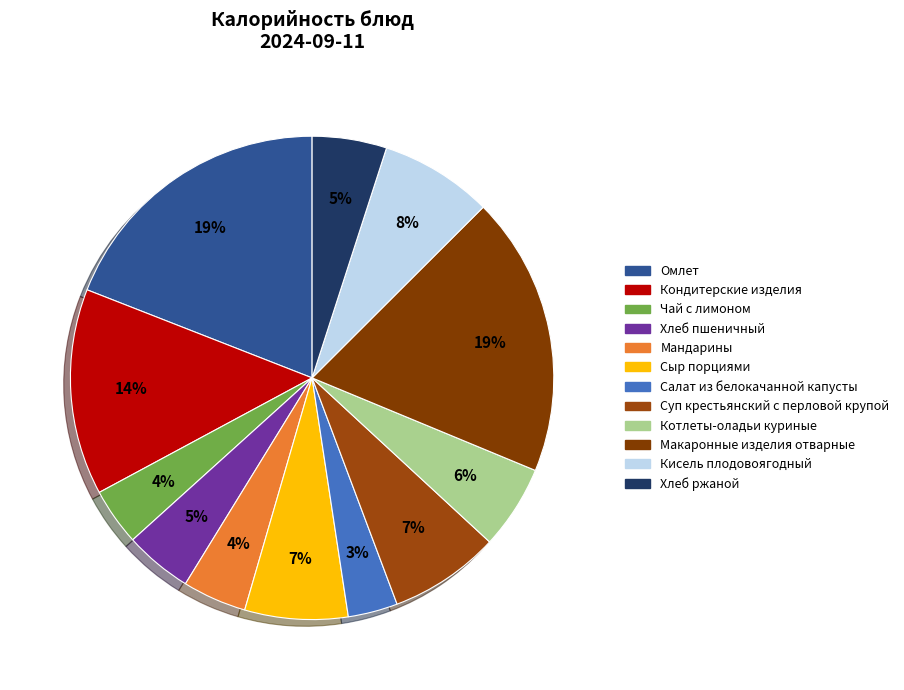

Is Котлеты-оладьи куриные the majority of the pie?

No